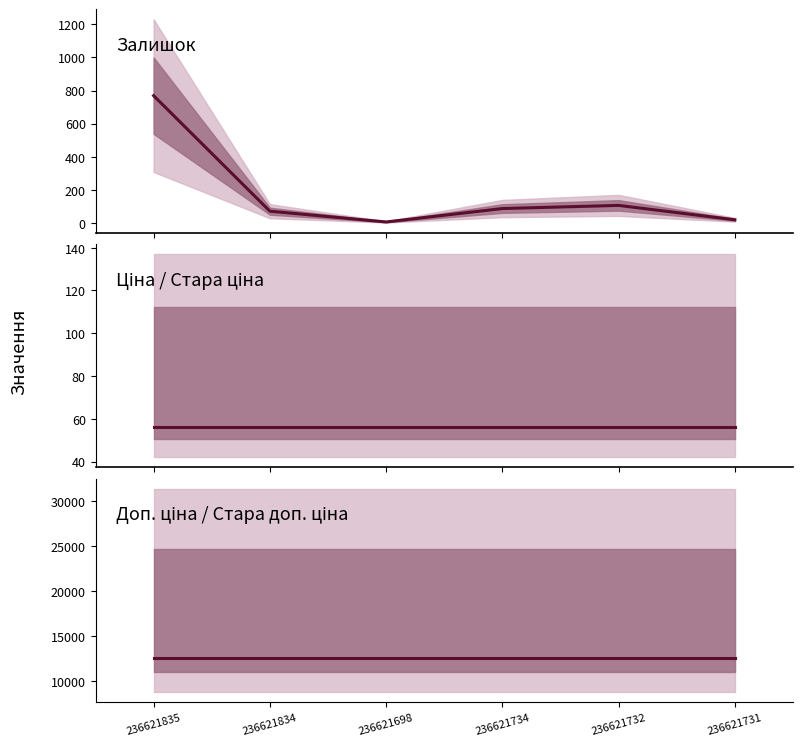

Does the chart have visible grid lines?

No